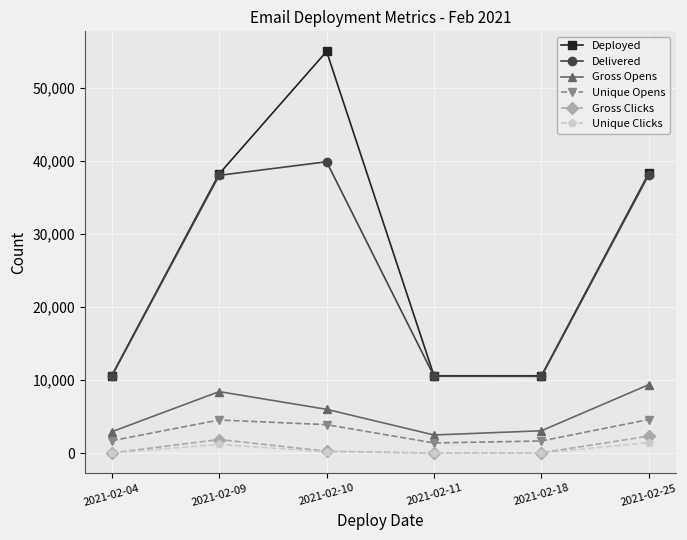

The value of Deployed at 2021-02-10 is 54991. True or false?

True